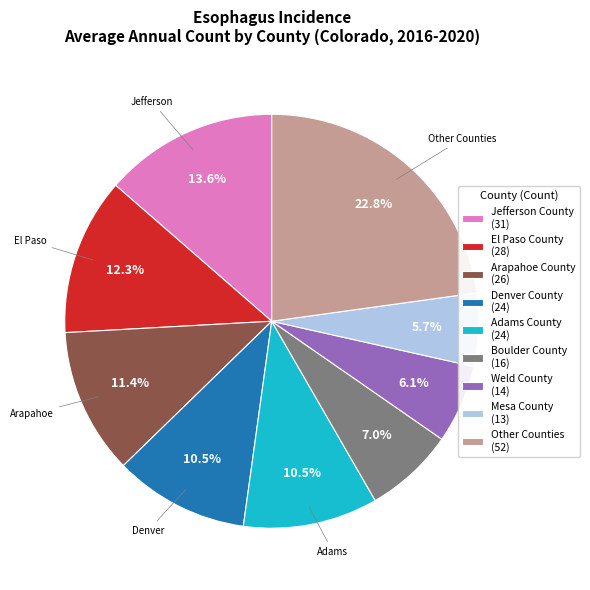

Which category has the biggest portion of the pie?

Other Counties (52)